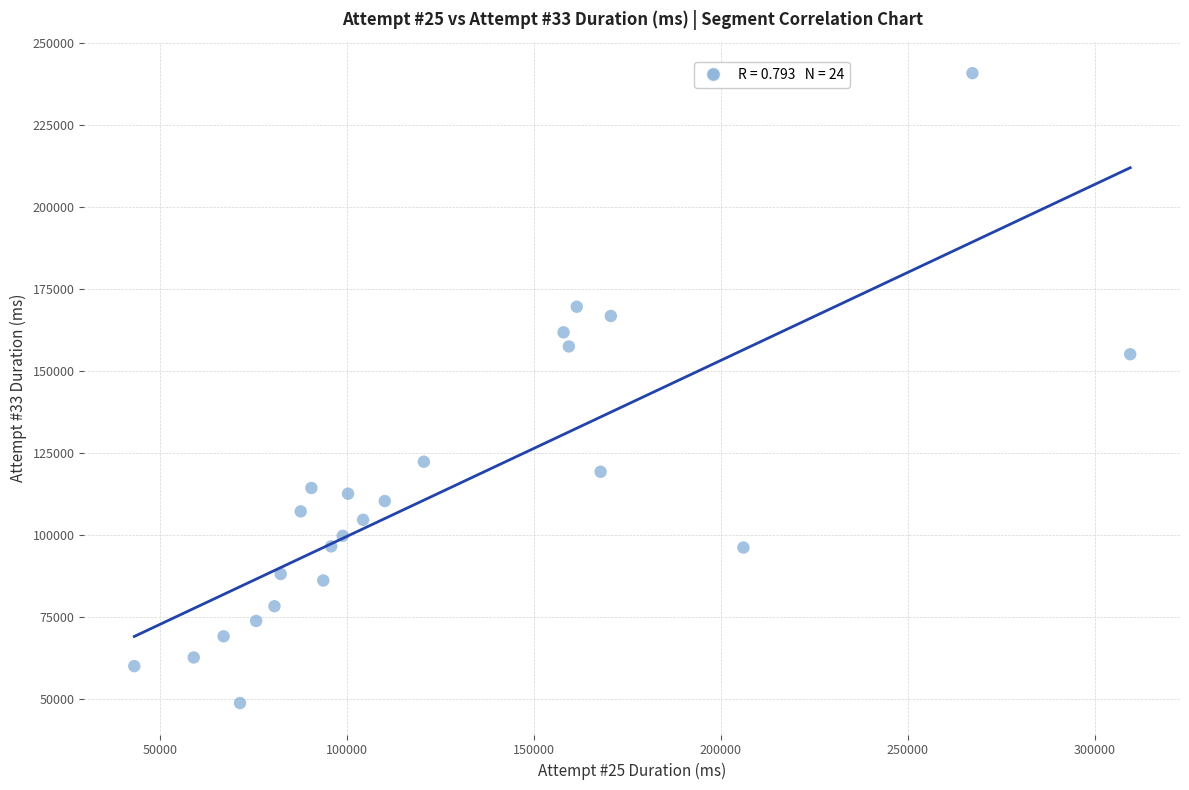

What Y value in the scatter plot is closest to 144679?

155000